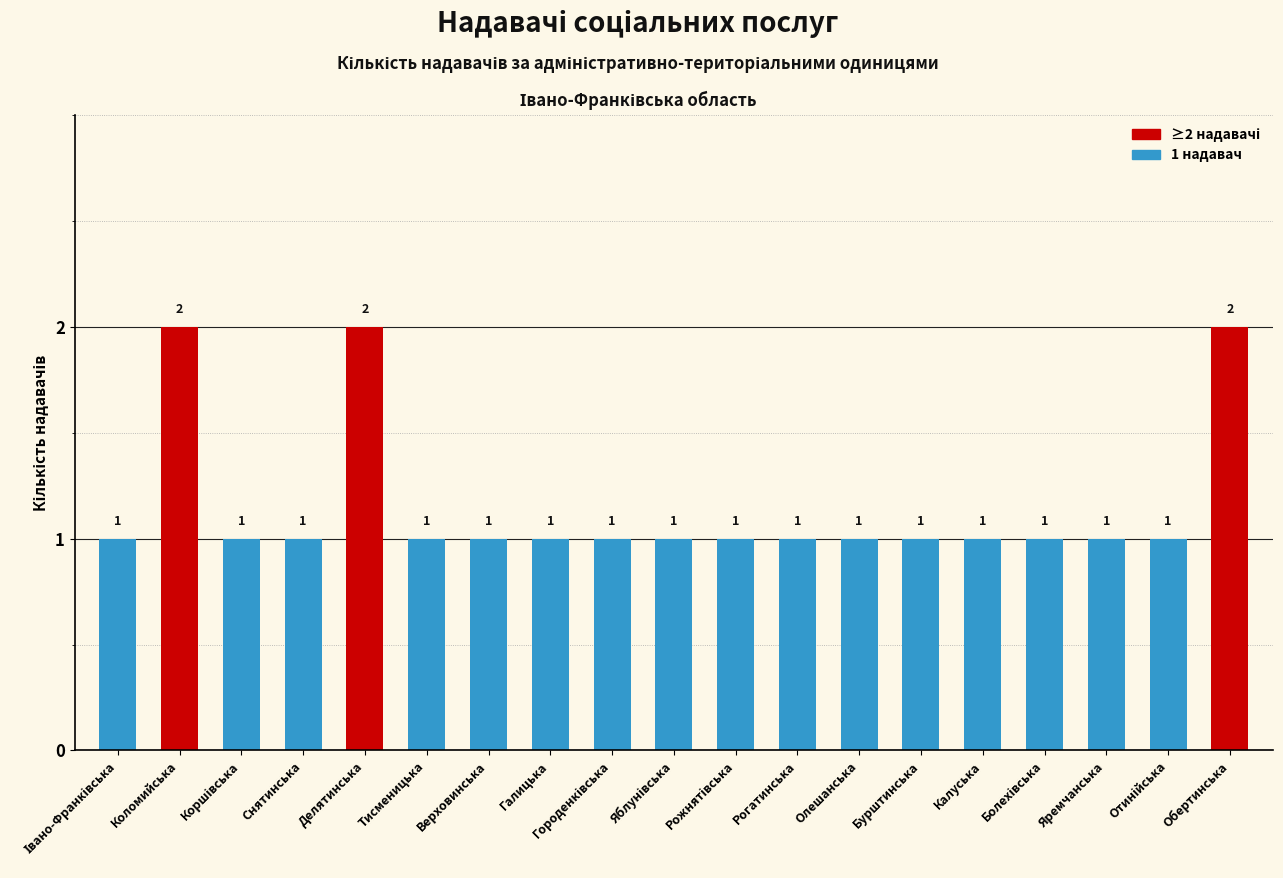

What is the greatest value displayed?

2